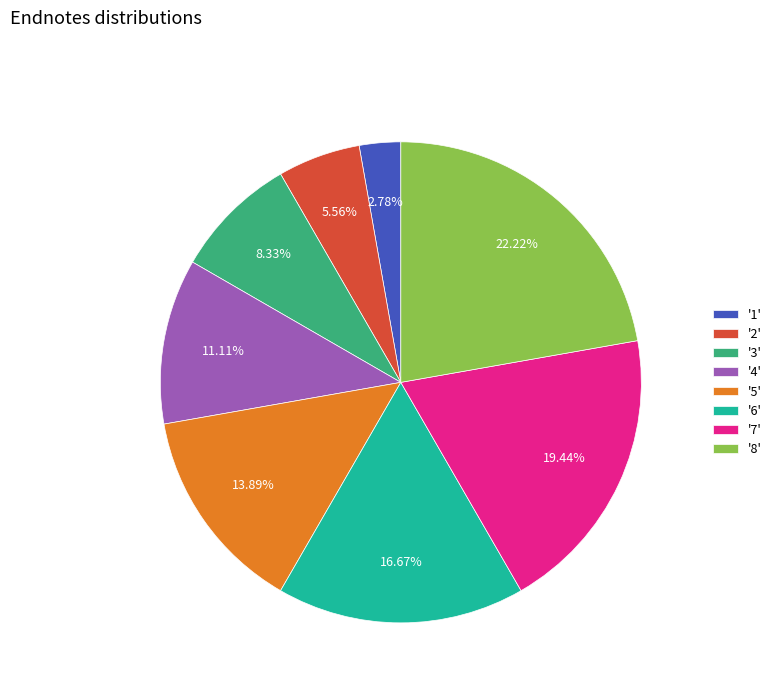

Combined, do '2' and '8' account for over 50%?

No